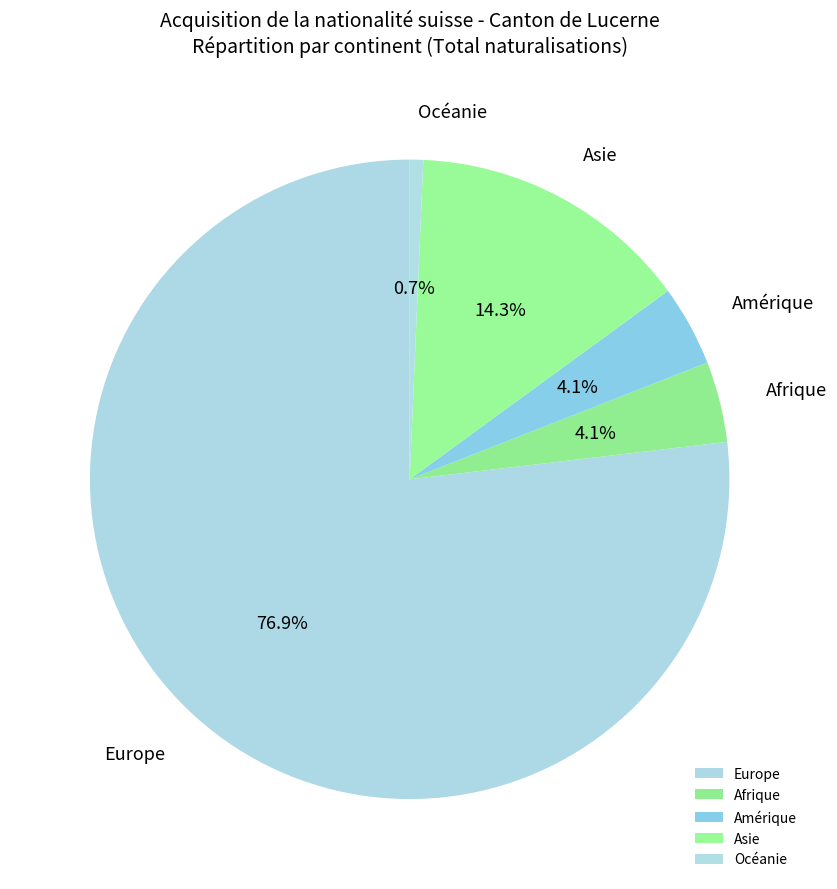

Which slice represents more than half of the pie?

Europe